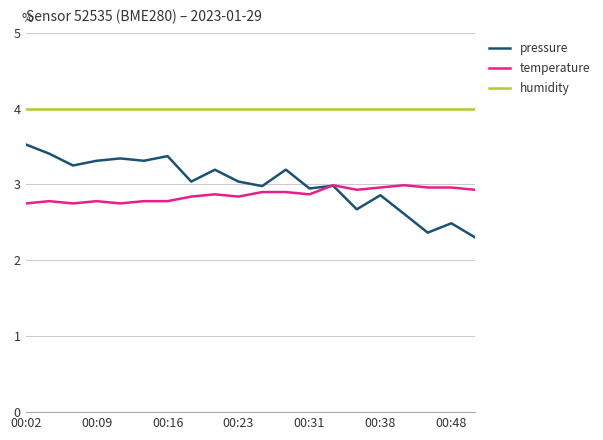

True or false: humidity and pressure intersect in this chart.

False